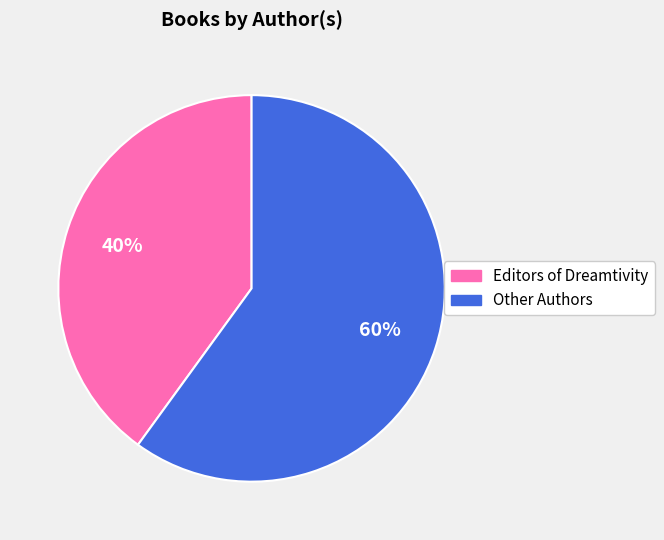

Is there a majority slice in this chart?

Yes